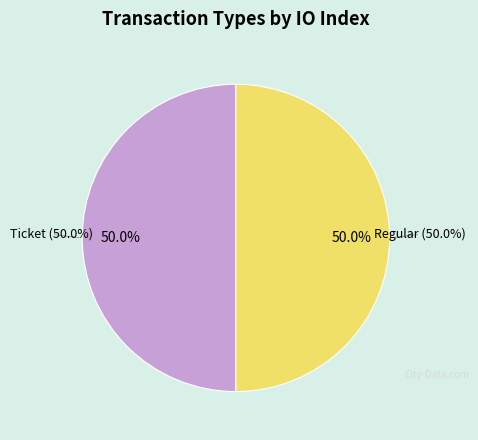

Does Ticket account for over 50% of the chart?

No